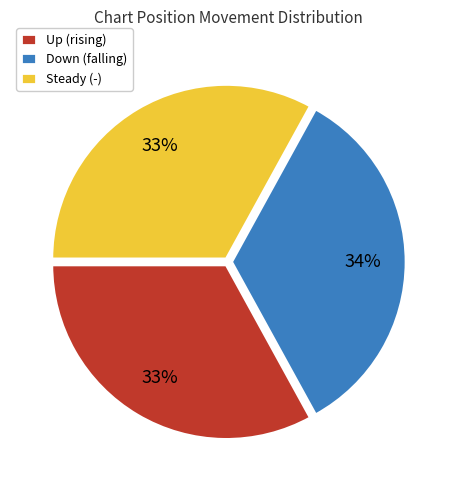

To the nearest percent, what is the average slice percentage?

33%